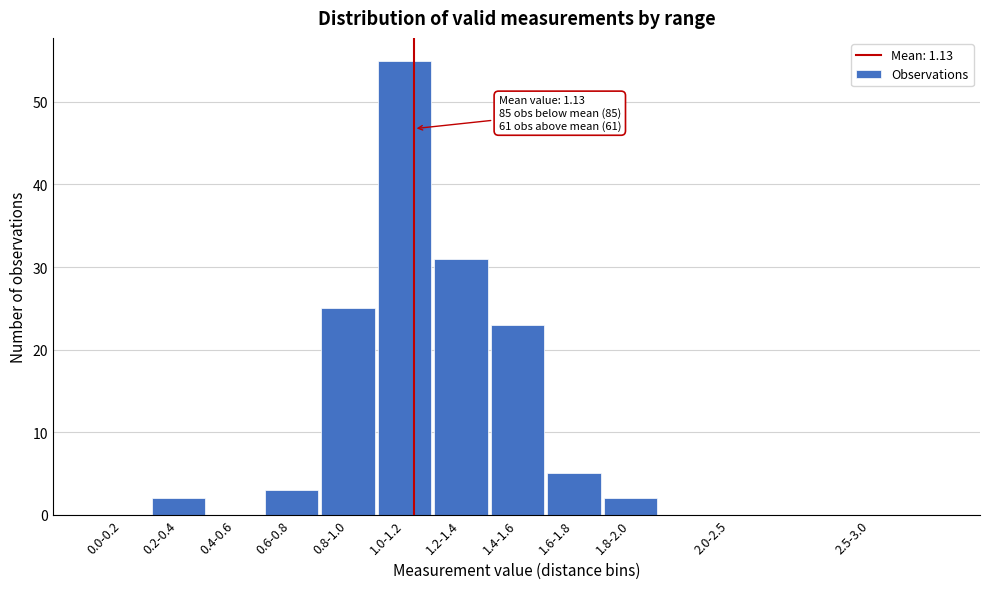

Reading left to right, list all the values displayed in this chart.

0.0-0.2=0	0.2-0.4=2	0.4-0.6=0	0.6-0.8=3	0.8-1.0=25	1.0-1.2=55	1.2-1.4=31	1.4-1.6=23	1.6-1.8=5	1.8-2.0=2	2.0-2.5=0	2.5-3.0=0